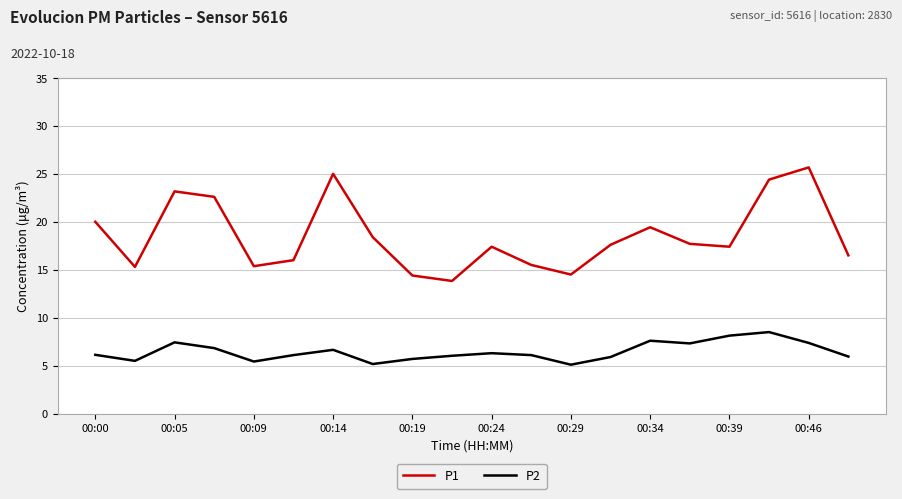

What is the difference between the maximum and second lowest values in the P2 series?

3.3